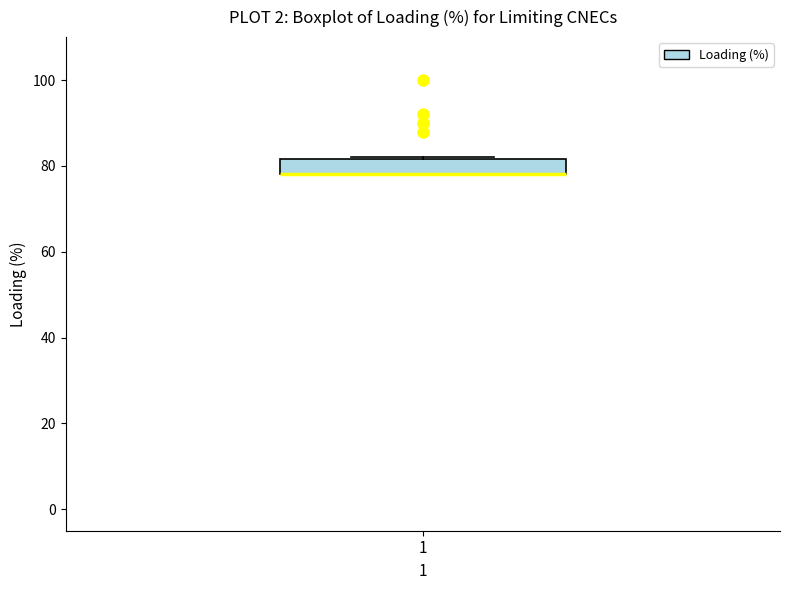

Read this box plot against the y-axis: the position of the median line, the range covered by the box, and the ends of both whiskers. The values are not printed on the chart, so give them approximately, as read against the axis.

median 78 (drawn on the box's lower edge), box 78 to 82, whiskers 78 to 82